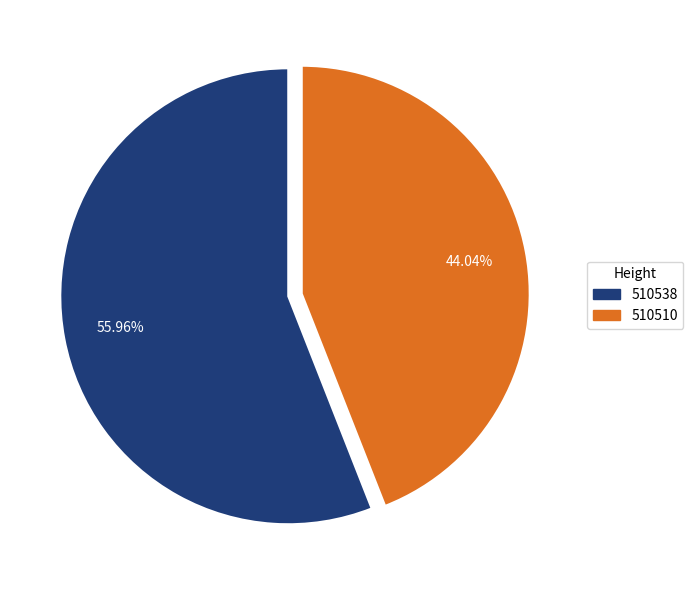

To the nearest percent, what is the difference between the 510510 and 510538 slice percentages?

12%